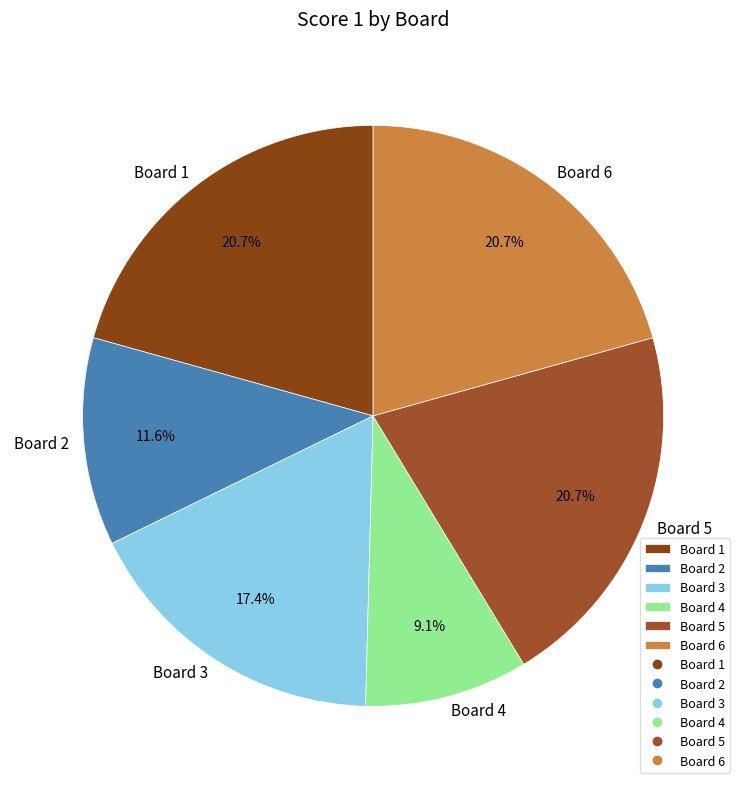

Which slice is the smallest?

Board 4